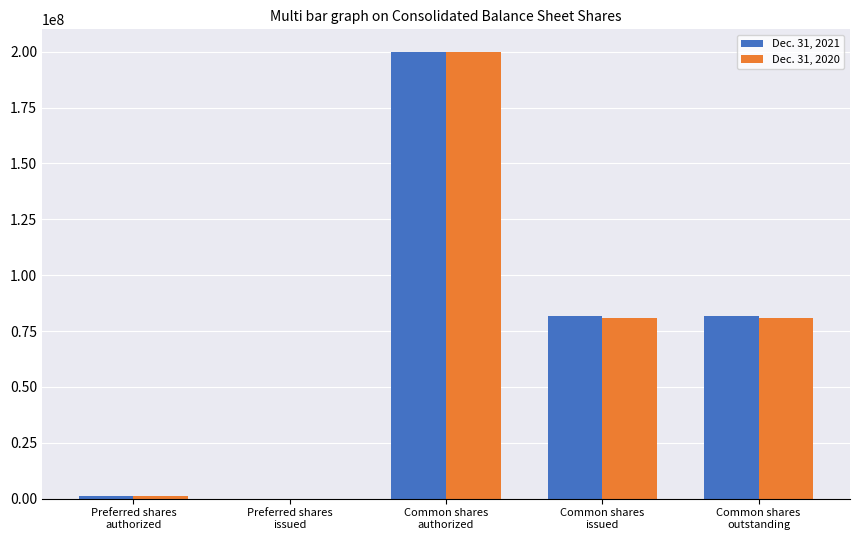

What is the greatest value displayed?

200000000